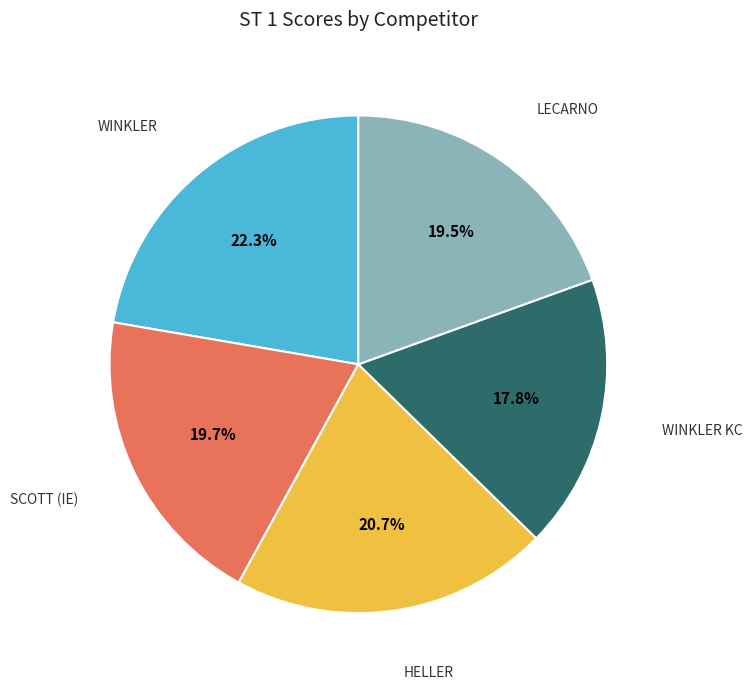

How many segments does this pie chart have?

5